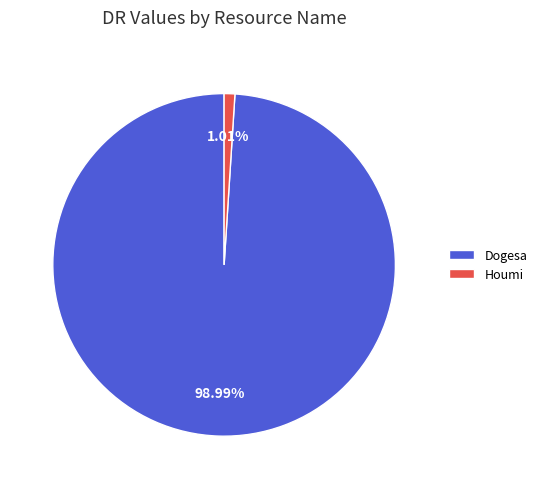

True or false: Dogesa accounts for 85% of the total.

False